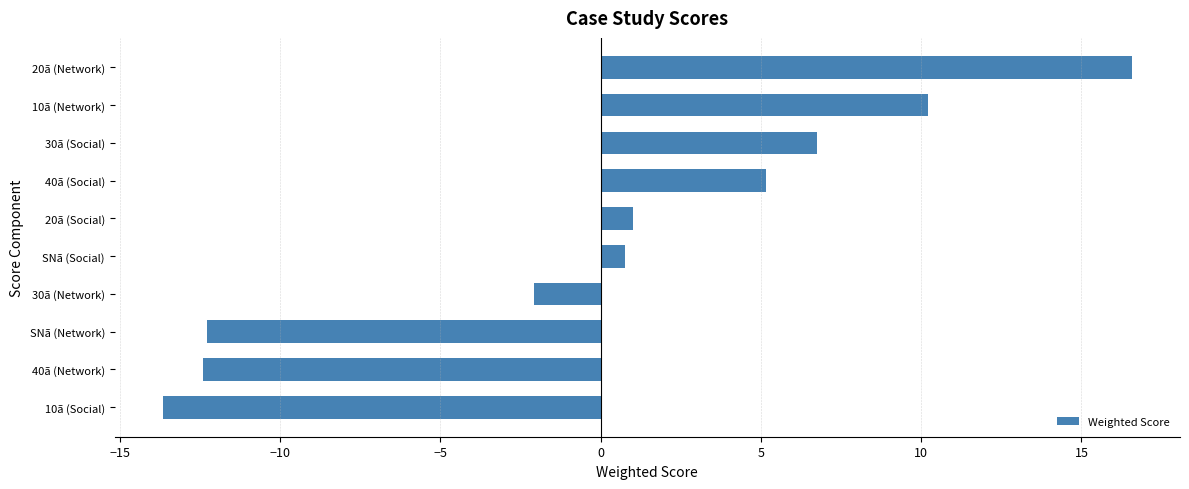

Between SNã (Social) and 30ã (Network), which is larger?

SNã (Social)